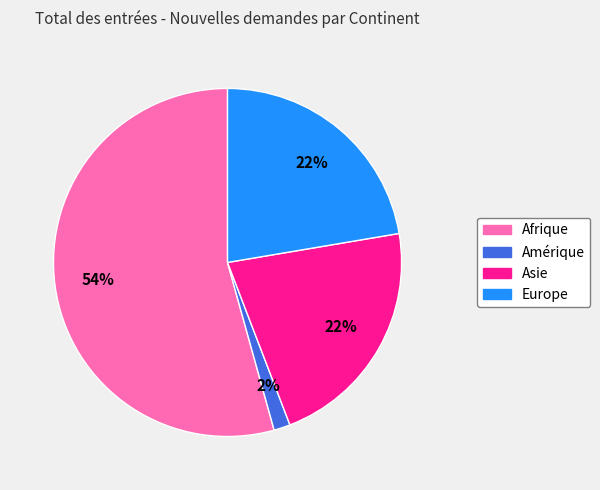

Count the number of slices in the pie.

4